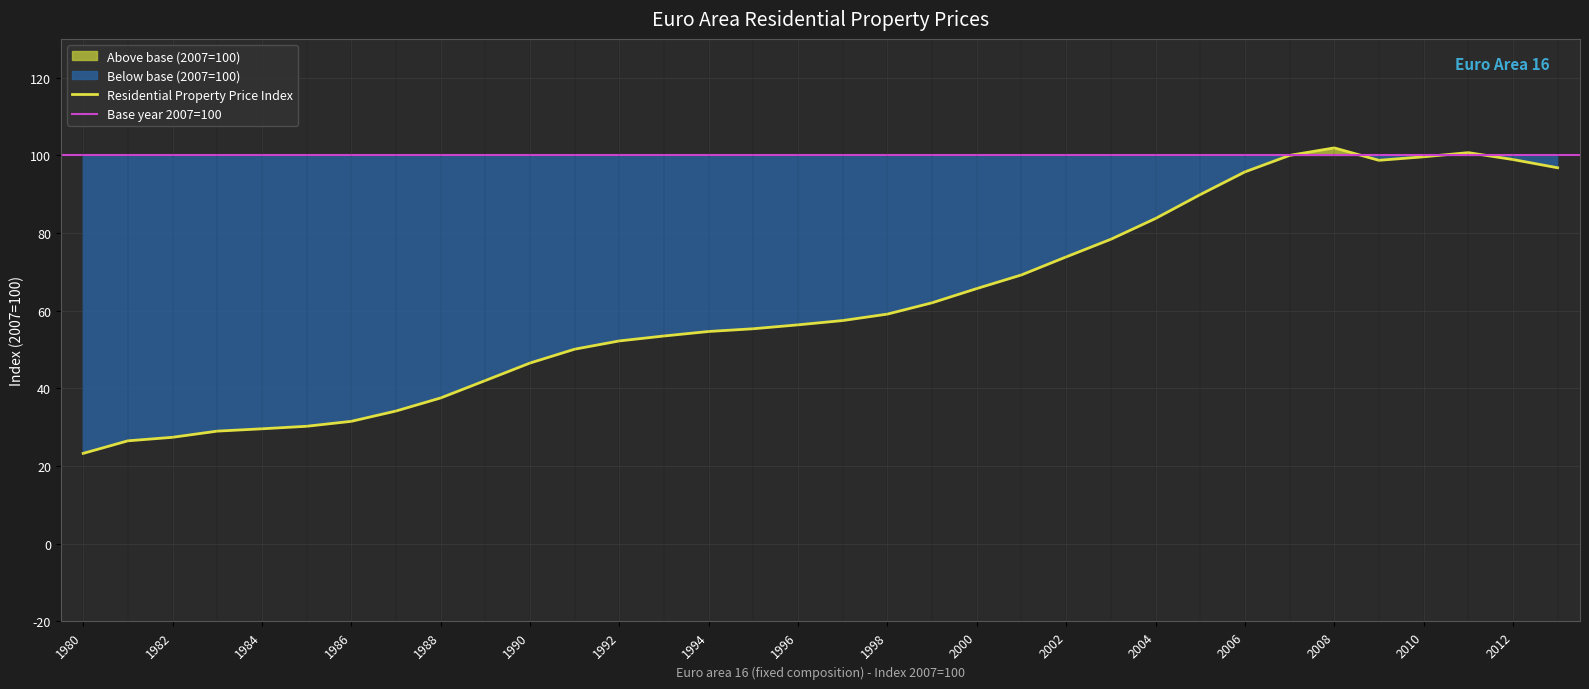

Is it true that the value at 1997 is 57.5?

True